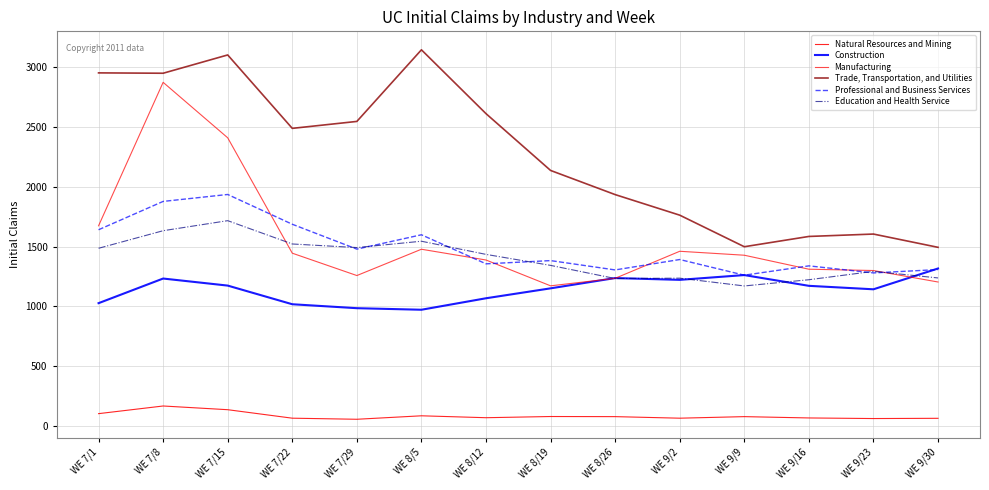

Does the chart display data point markers on the line(s)?

No